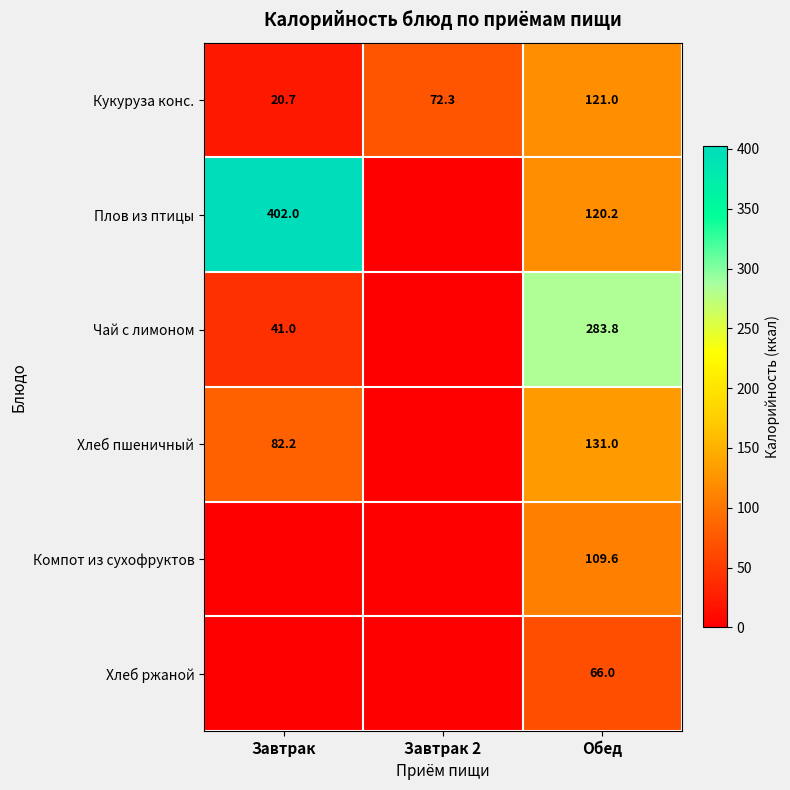

What is the lowest value of the Кукуруза конс. series?

20.7